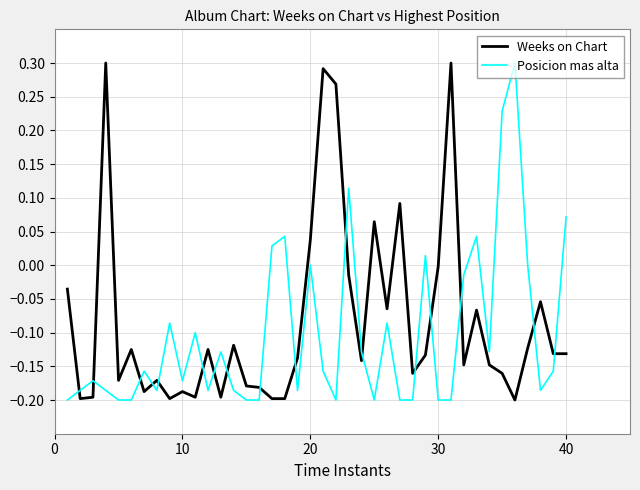

What is the difference between the maximum and minimum values in the Posicion mas alta series?

0.5